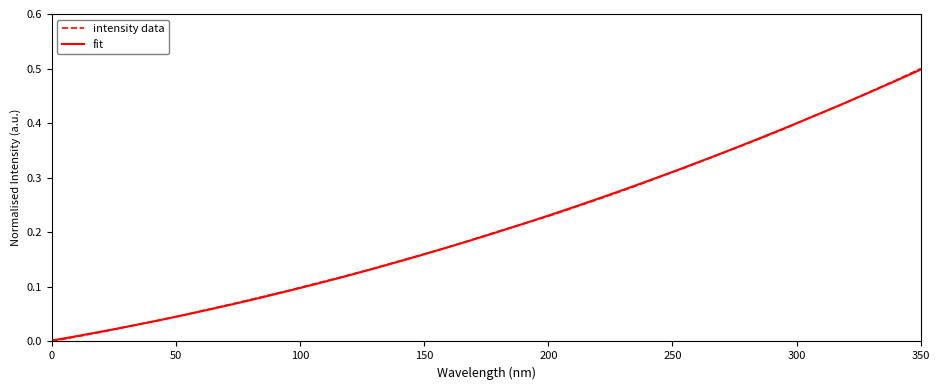

Which series has the widest spread of values?

intensity data